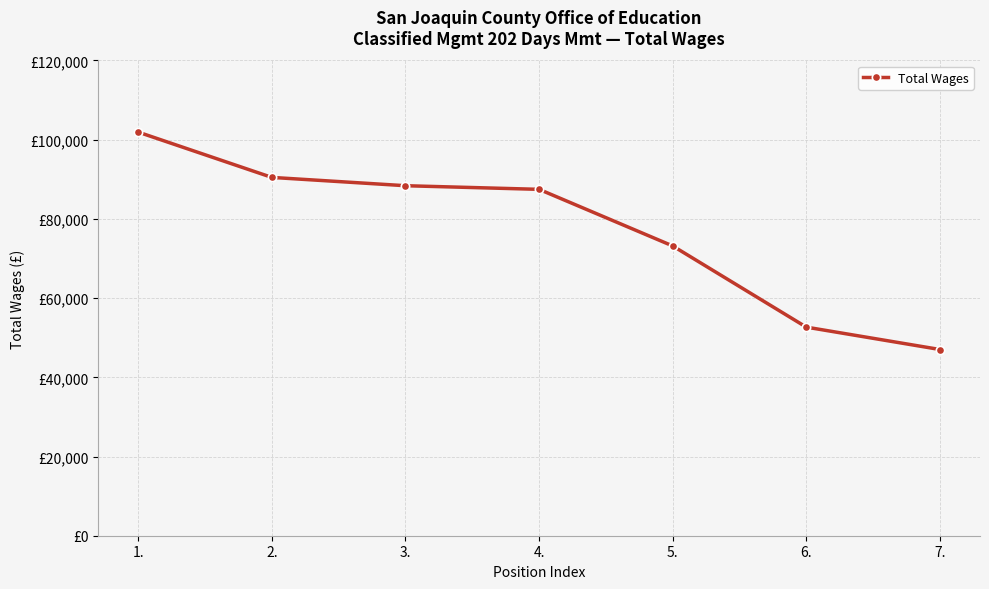

Is this an area chart (filled region under the line)?

No